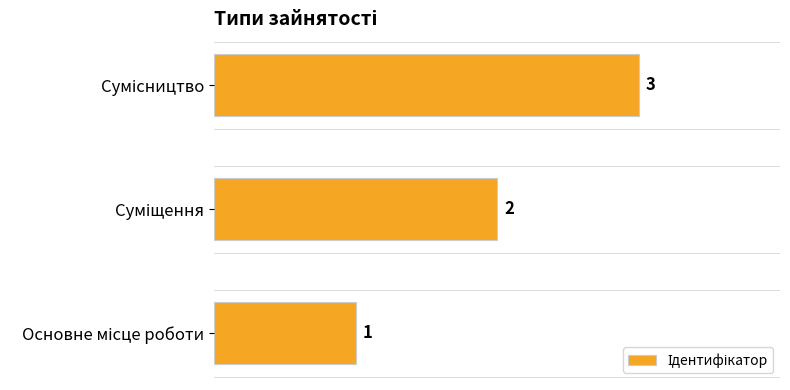

What is the maximum value shown in the chart?

3